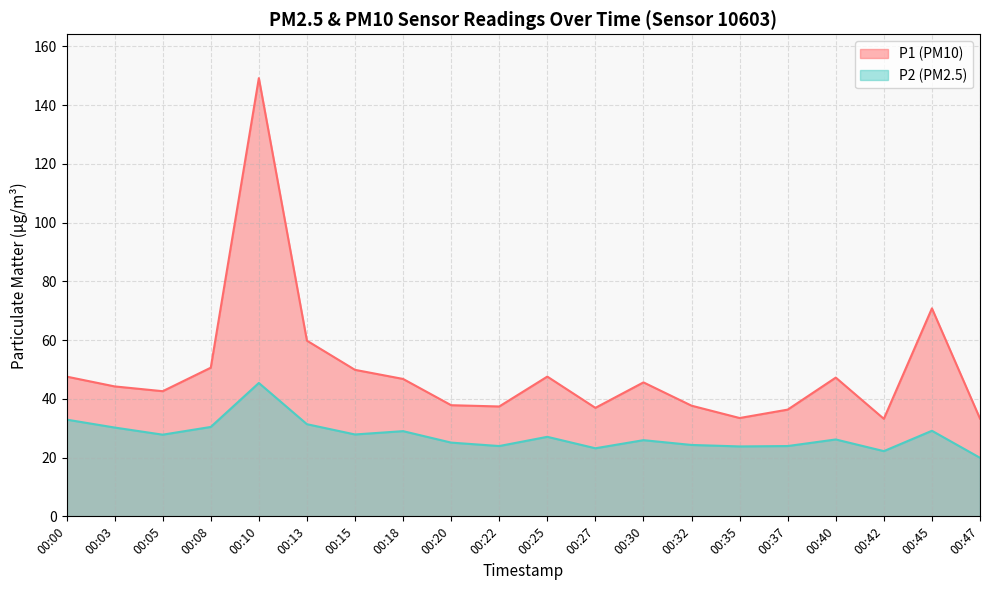

What is the value of the P1 point at the 6th from the left?

59.8